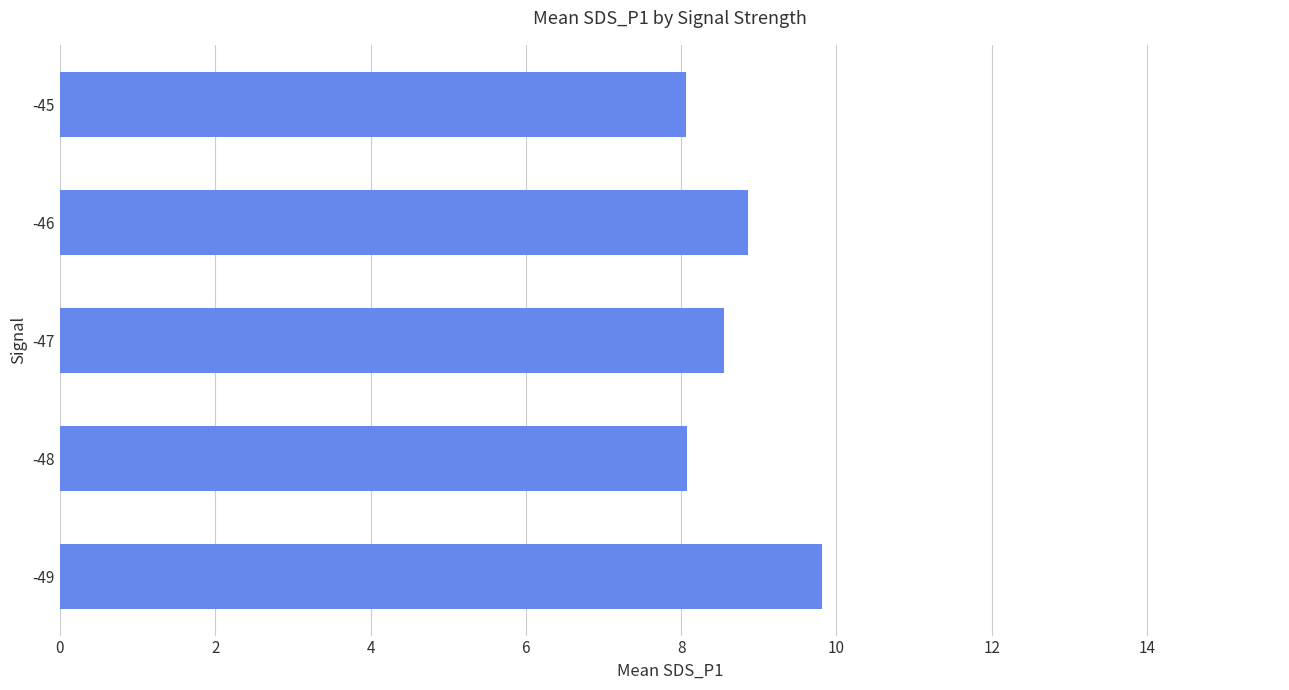

What is the change in value from -49 to -45?

-1.8